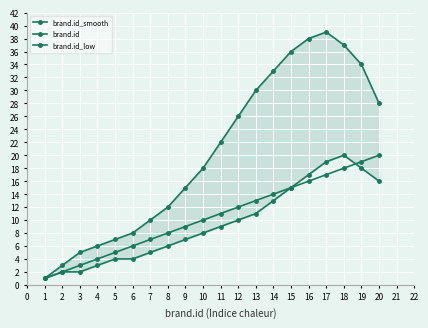

How many values in the brand.id_low series are below 9?

10